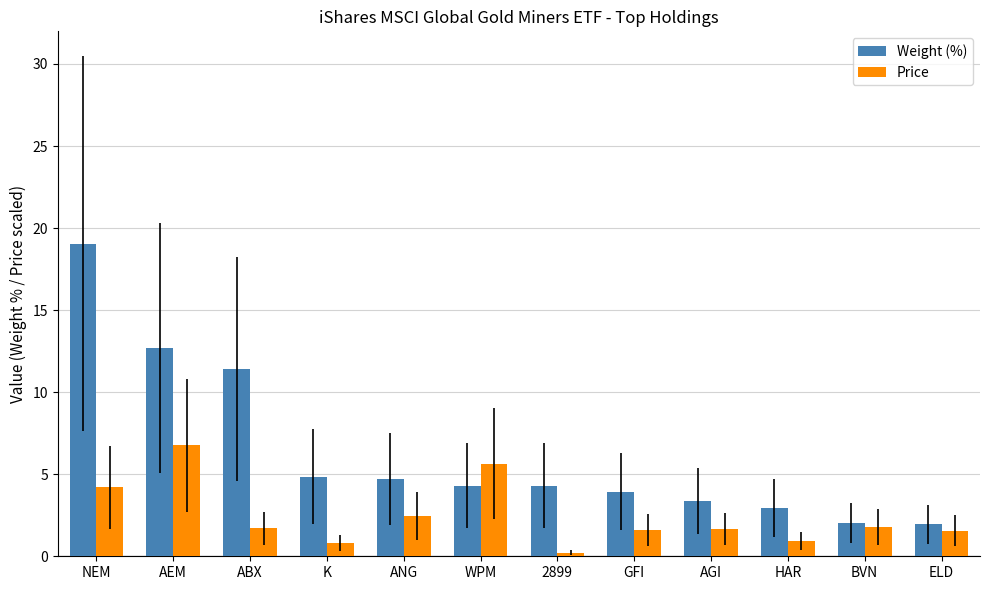

List the series in order of their overall mean, lowest first.

Price, Weight (%)